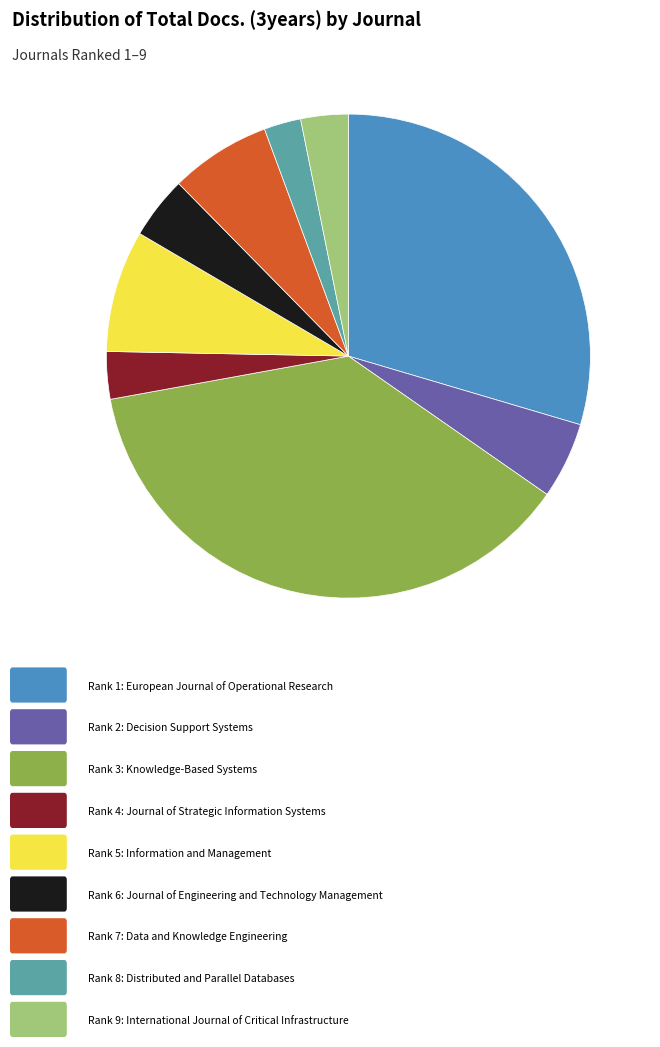

Is there a majority slice in this chart?

No